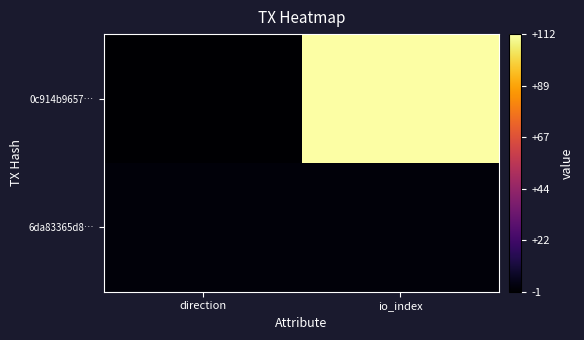

Which series changed the most between direction and io_index?

0c914b9657…